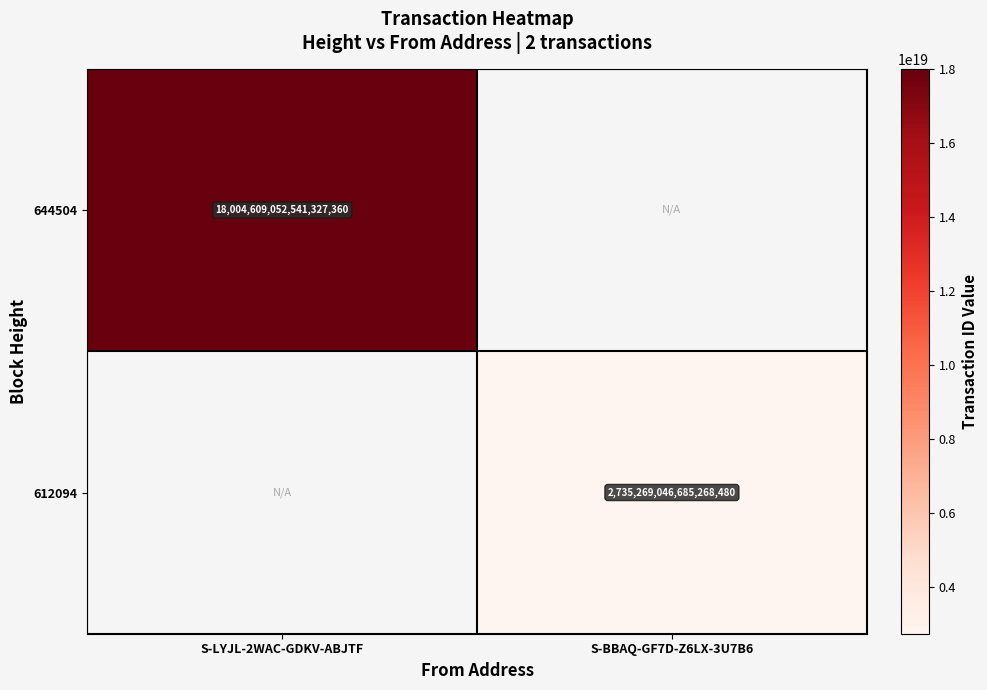

True or false: 644504 has a value of 18004609052541327360 at S-LYJL-2WAC-GDKV-ABJTF.

True